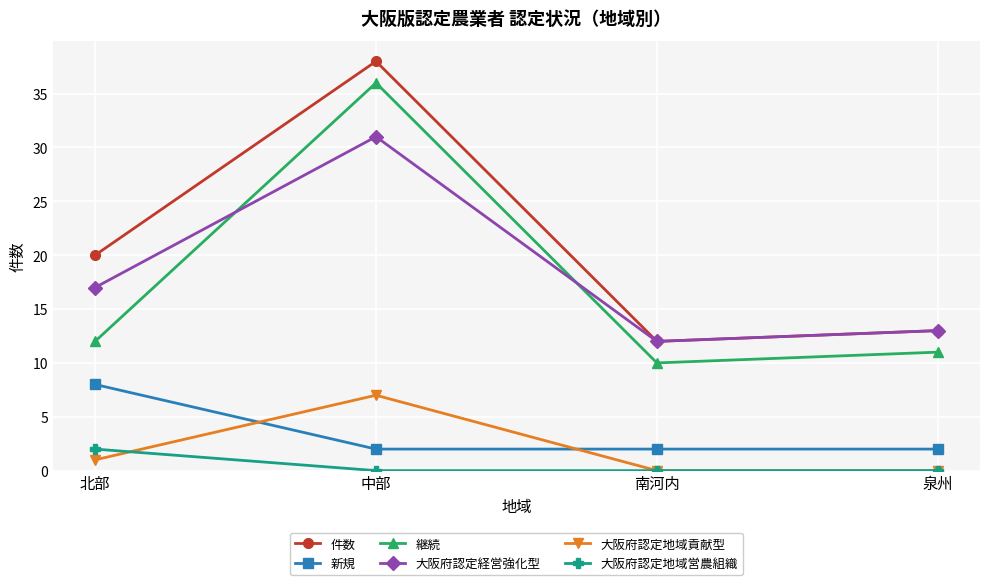

What is the label of the 2nd point from the left?

中部